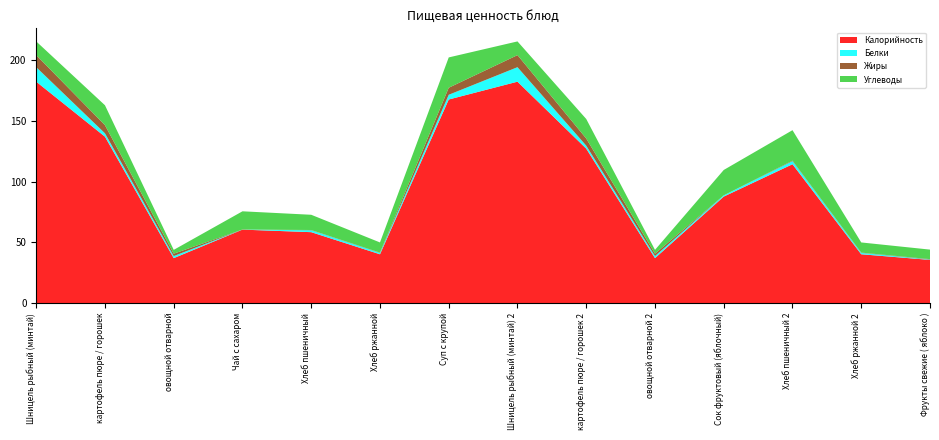

Reading right to left, list all the values displayed in this chart.

Калорийность: 35.5	40.2	114.3	87.7	37.0	127.2	182.3	167.6	40.2	58.4	60.5	37.0	137.0	182.3
Белки: 0.3	1.1	2.5	1.0	1.7	2.4	11.9	3.9	1.1	1.6	0.1	1.7	2.8	11.9
Жиры: 0.3	0.2	0.4	0.0	2.0	5.9	9.9	5.8	0.2	0.2	0.0	2.0	6.7	9.9
Углеводы: 7.8	8.4	25.1	20.9	3.1	16.1	11.3	25.0	8.4	12.5	15.0	3.1	16.4	11.3